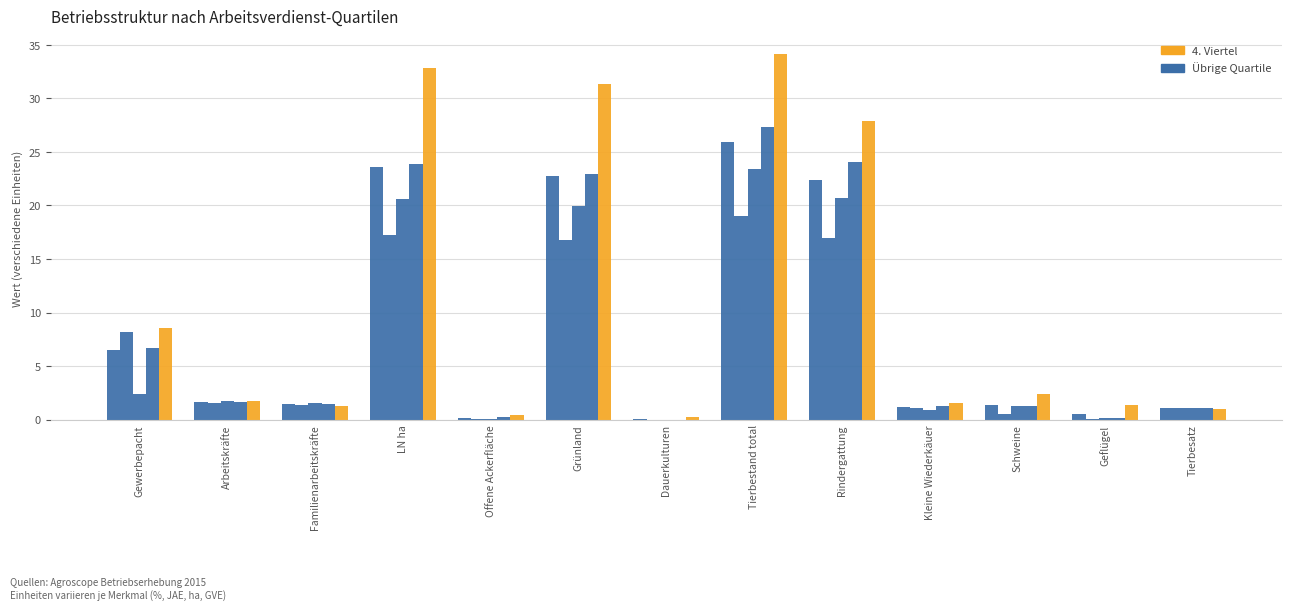

Which has a higher value, Rindergattung or Grünland?

Grünland